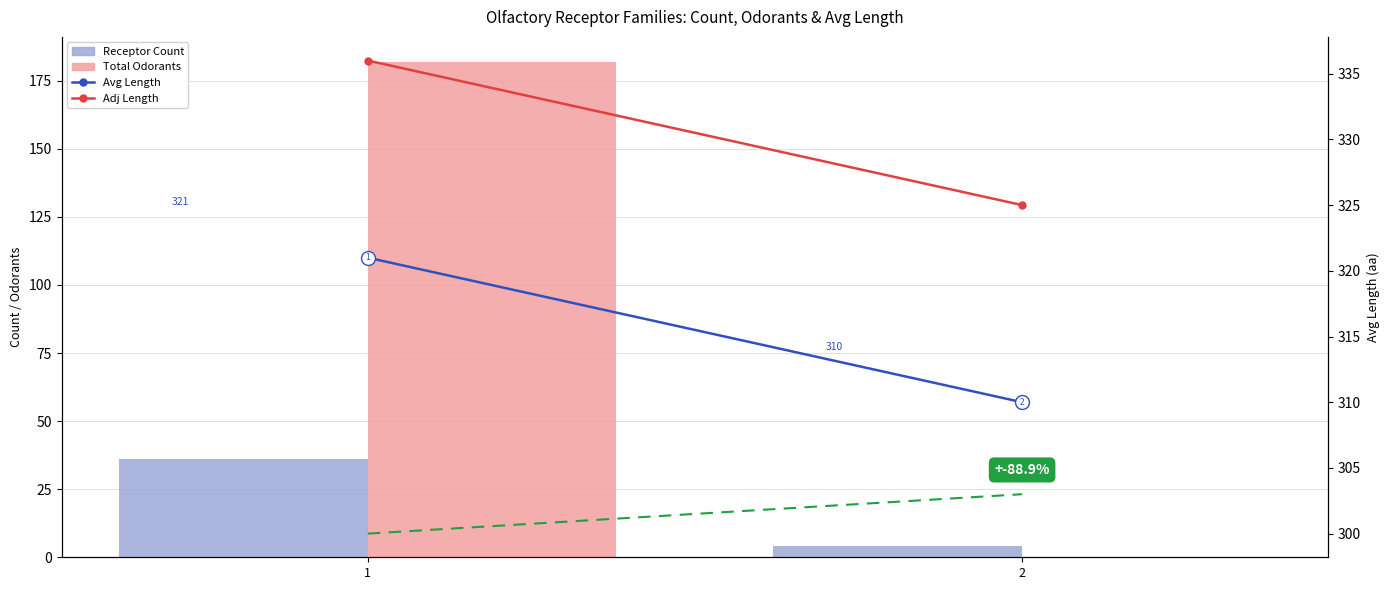

At 2, list the series in order from smallest to largest.

Total Odorants, Receptor Count, Trend, Avg Length, Adj Length